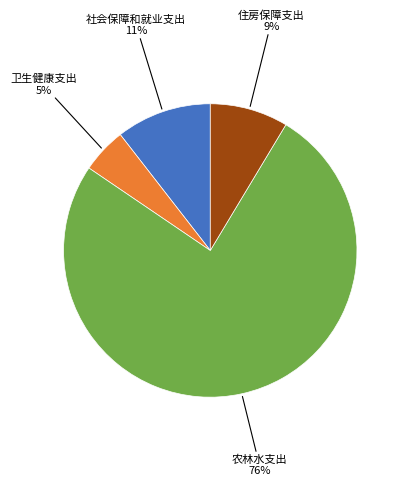

Is there any slice that represents more than half of the pie?

Yes